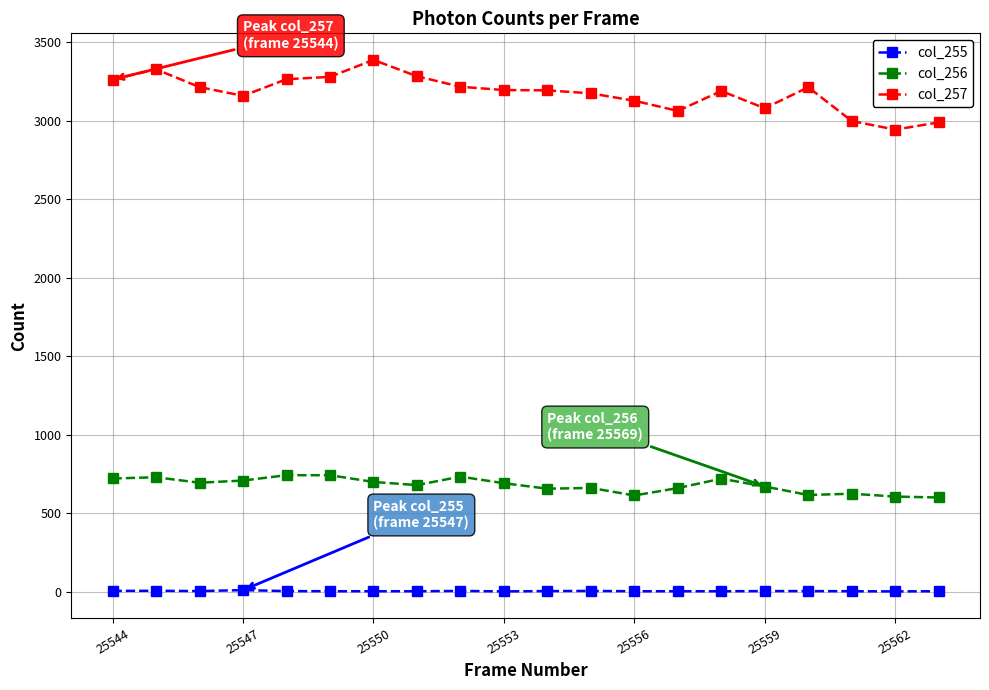

List the series in order of their peak value, lowest first.

col_255, col_256, col_257